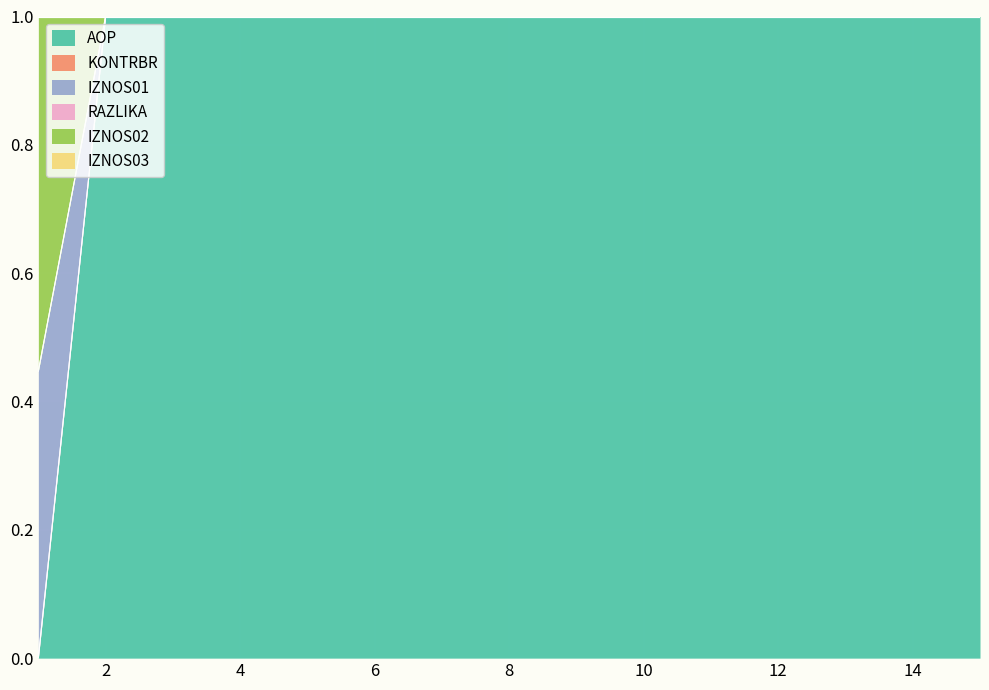

What is the difference between the maximum and minimum values in the IZNOS02 series?

1.0